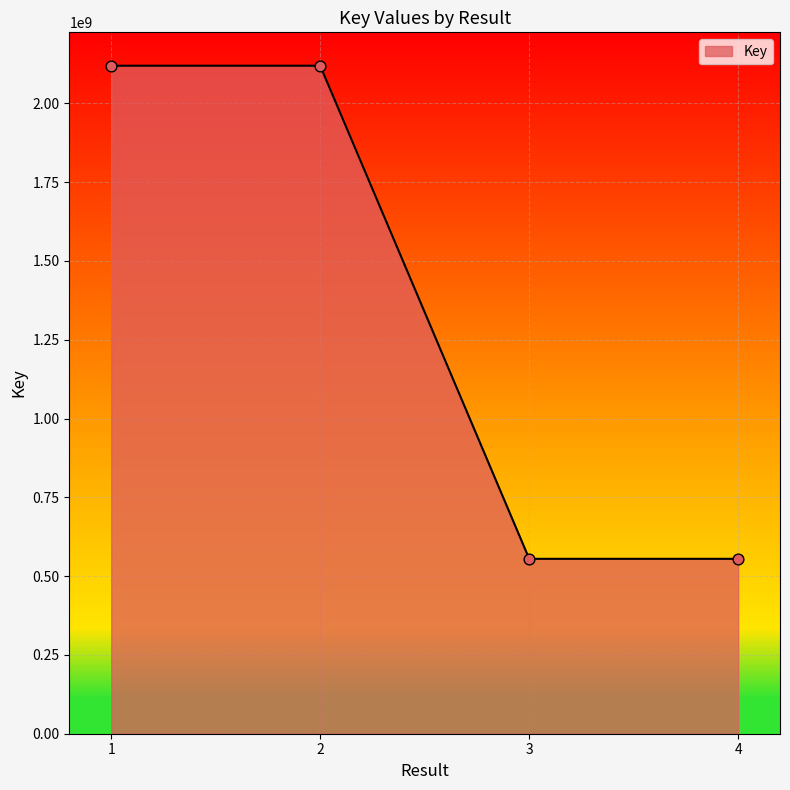

What is the ratio of the value at 3 to the value at 4?

1.0